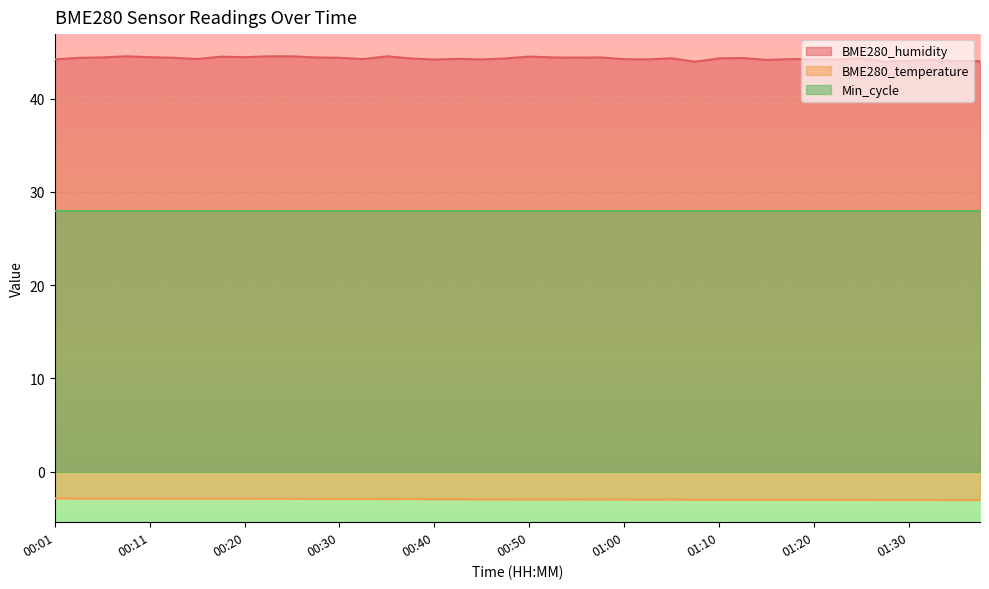

Rank the categories by BME280_temperature value from highest to lowest.

00:01, 00:03, 00:08, 00:06, 00:11, 00:13, 00:15, 00:18, 00:20, 00:23, 00:25, 00:28, 00:30, 00:33, 00:38, 00:35, 00:40, 00:43, 00:45, 00:48, 00:55, 00:50, 00:53, 00:58, 01:00, 01:05, 01:02, 01:07, 01:10, 01:12, 01:15, 01:17, 01:20, 01:22, 01:25, 01:27, 01:30, 01:32, 01:35, 01:37